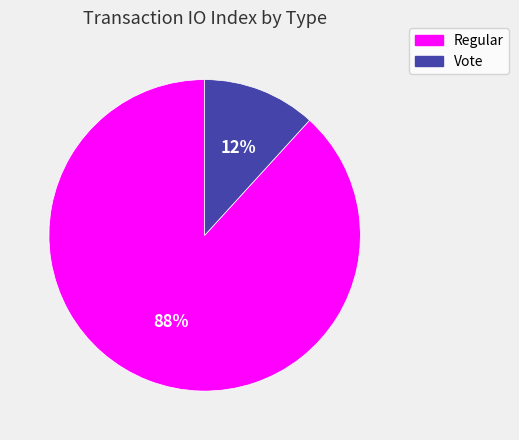

What percentage is the Vote slice, to the nearest percent?

12%